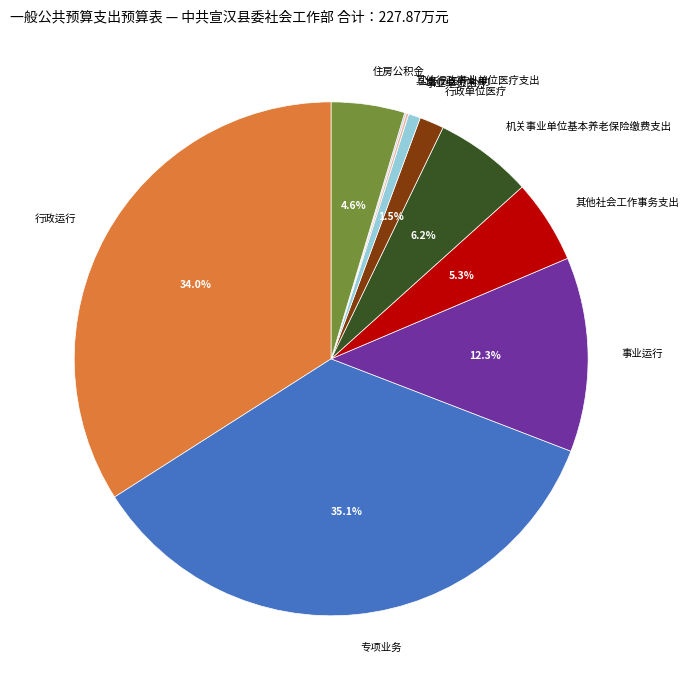

How much of the chart is everything except 其他社会工作事务支出?

94.7%